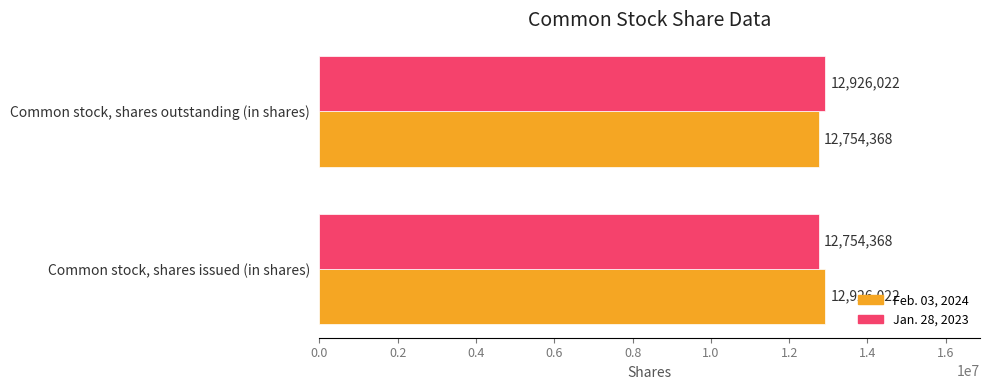

List the labels in order of Jan. 28, 2023 value, largest first.

Common stock, shares outstanding (in shares), Common stock, shares issued (in shares)